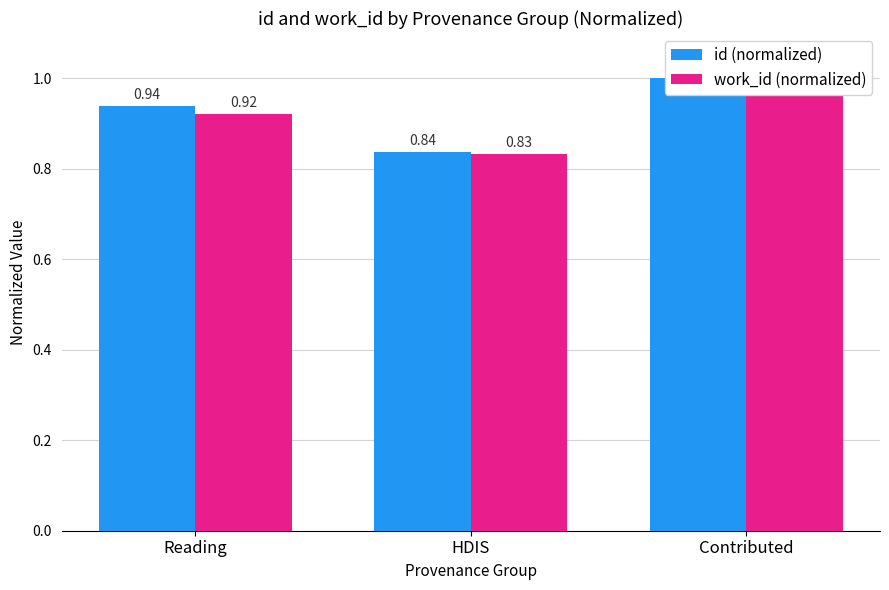

How many distinct data groups are displayed?

2